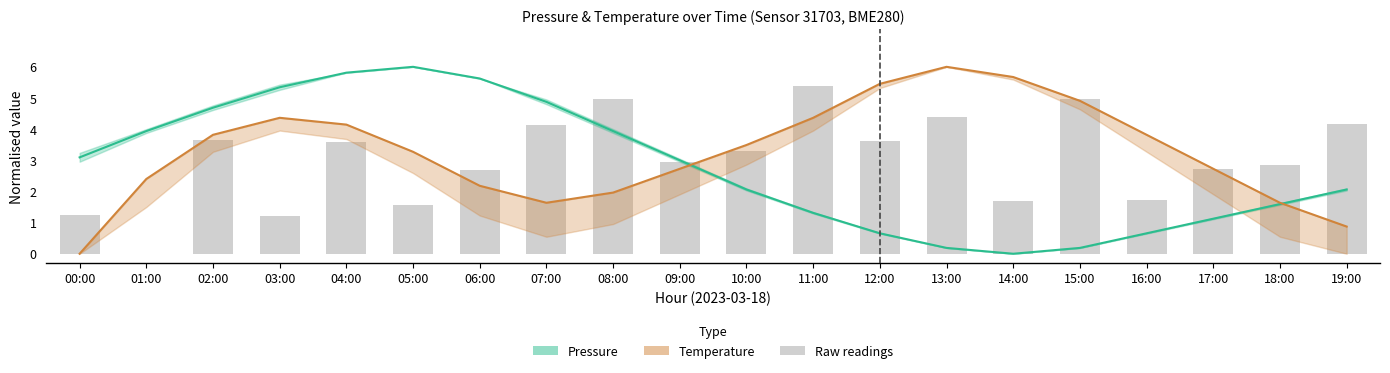

Rank the categories by Temperature center value from highest to lowest.

13:00, 14:00, 12:00, 15:00, 03:00, 11:00, 04:00, 02:00, 16:00, 10:00, 05:00, 09:00, 17:00, 01:00, 06:00, 08:00, 07:00, 18:00, 19:00, 00:00